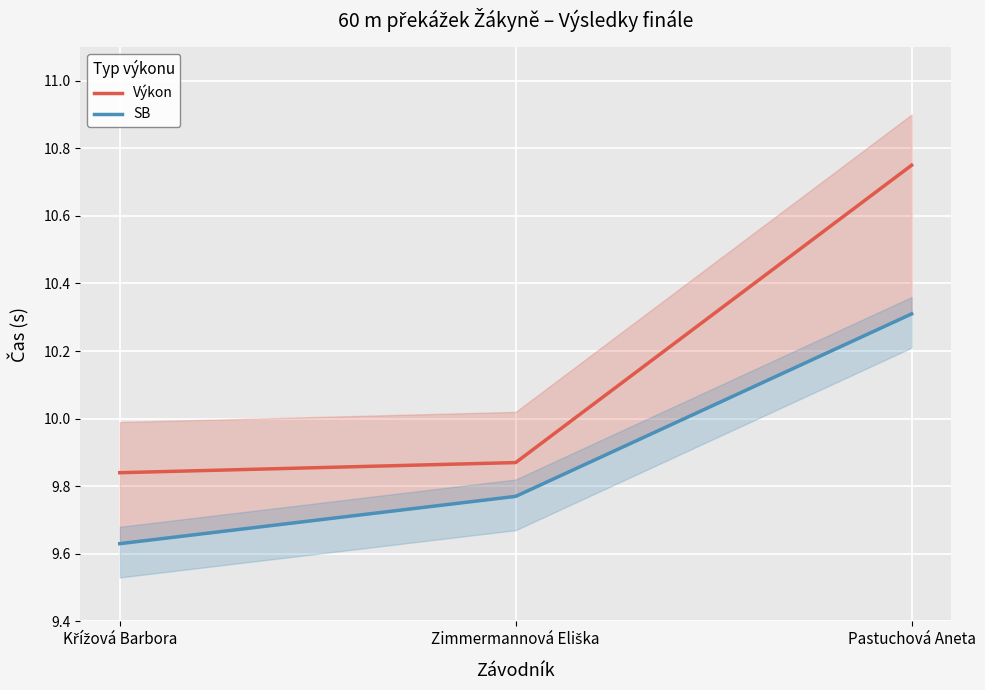

Reading left to right, what are all the values shown in this chart?

Výkon: 9.8	9.9	10.8
SB: 9.6	9.8	10.3